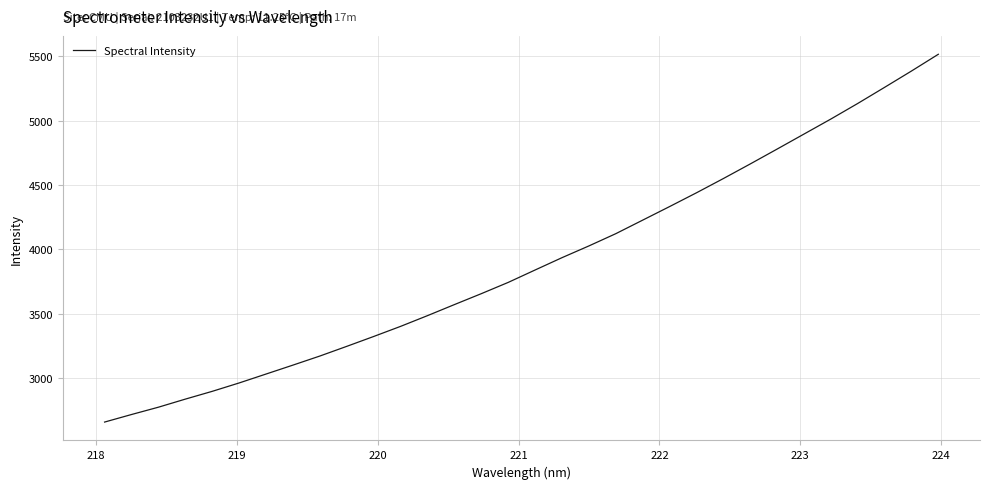

What is the difference between the maximum and minimum values?

2853.2